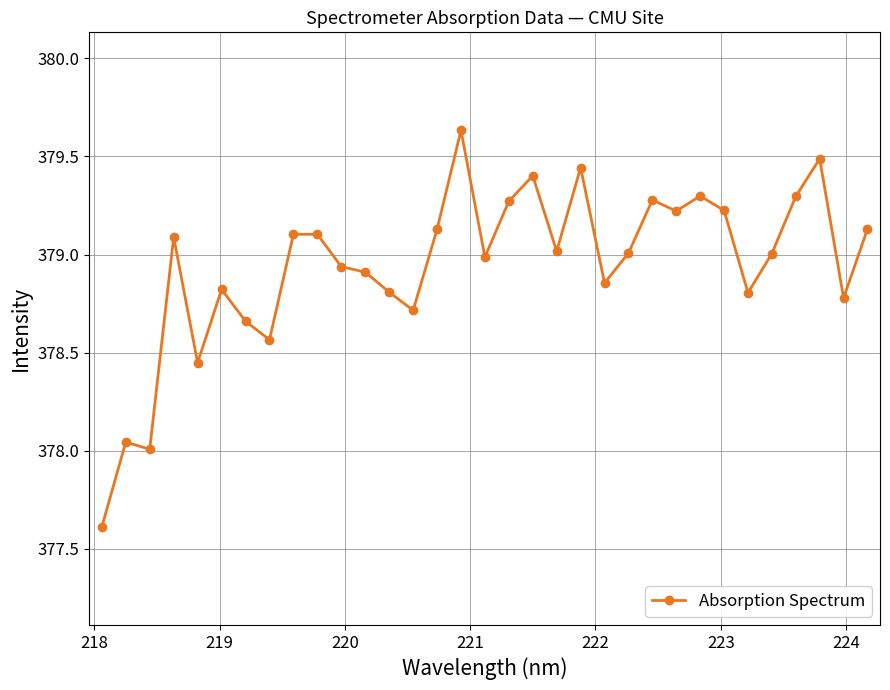

What is the sum of all values?

12505.1